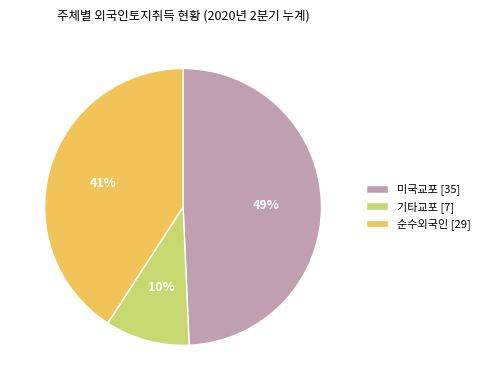

Does 미국교포 account for over 50% of the chart?

No